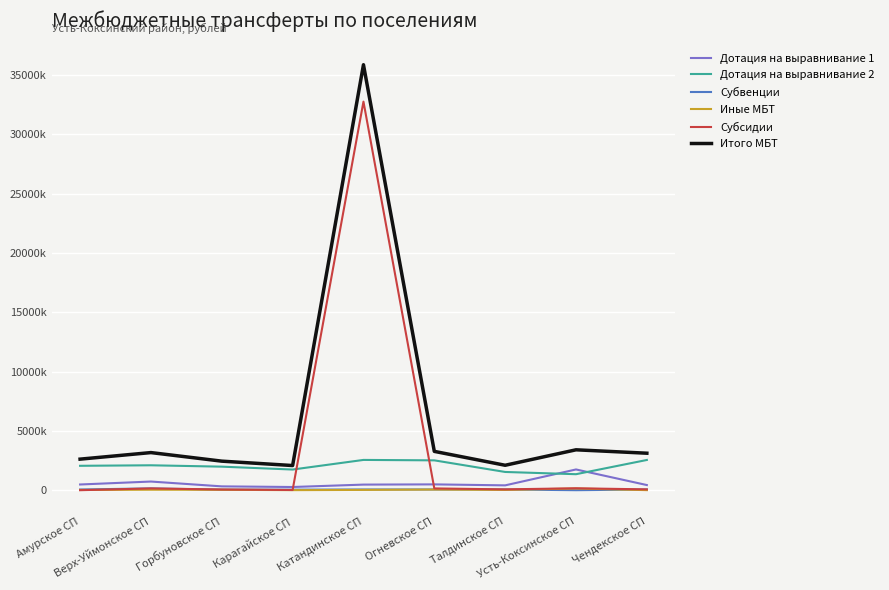

What are all the series names shown in the legend?

Дотация на выравнивание 1, Дотация на выравнивание 2, Субвенции, Иные МБТ, Субсидии, Итого МБТ